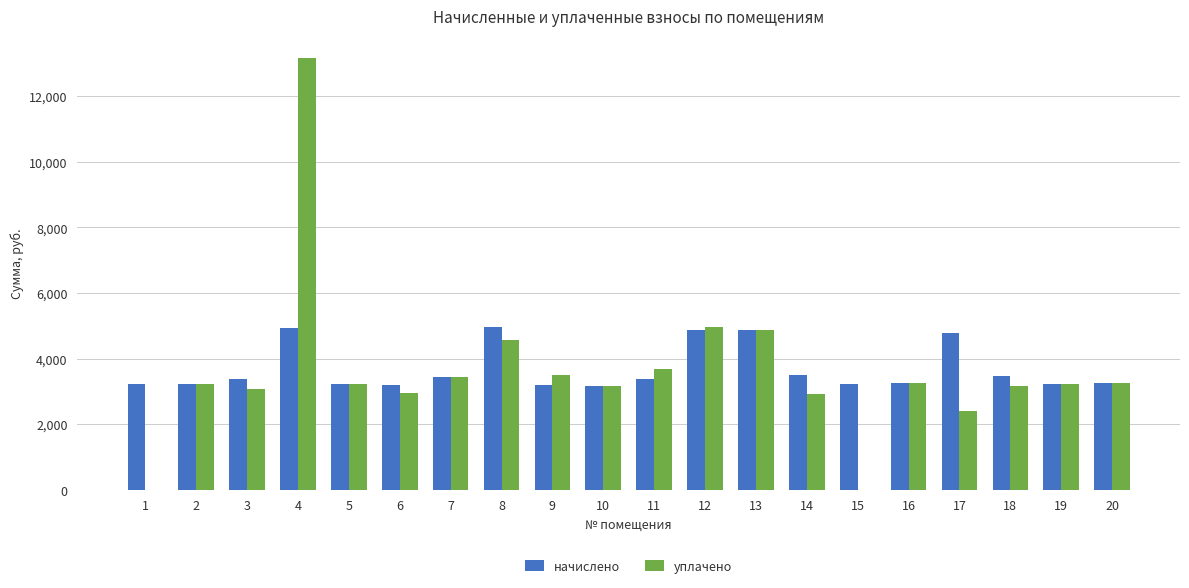

Between 8 and 11, which series saw the biggest shift?

начислено